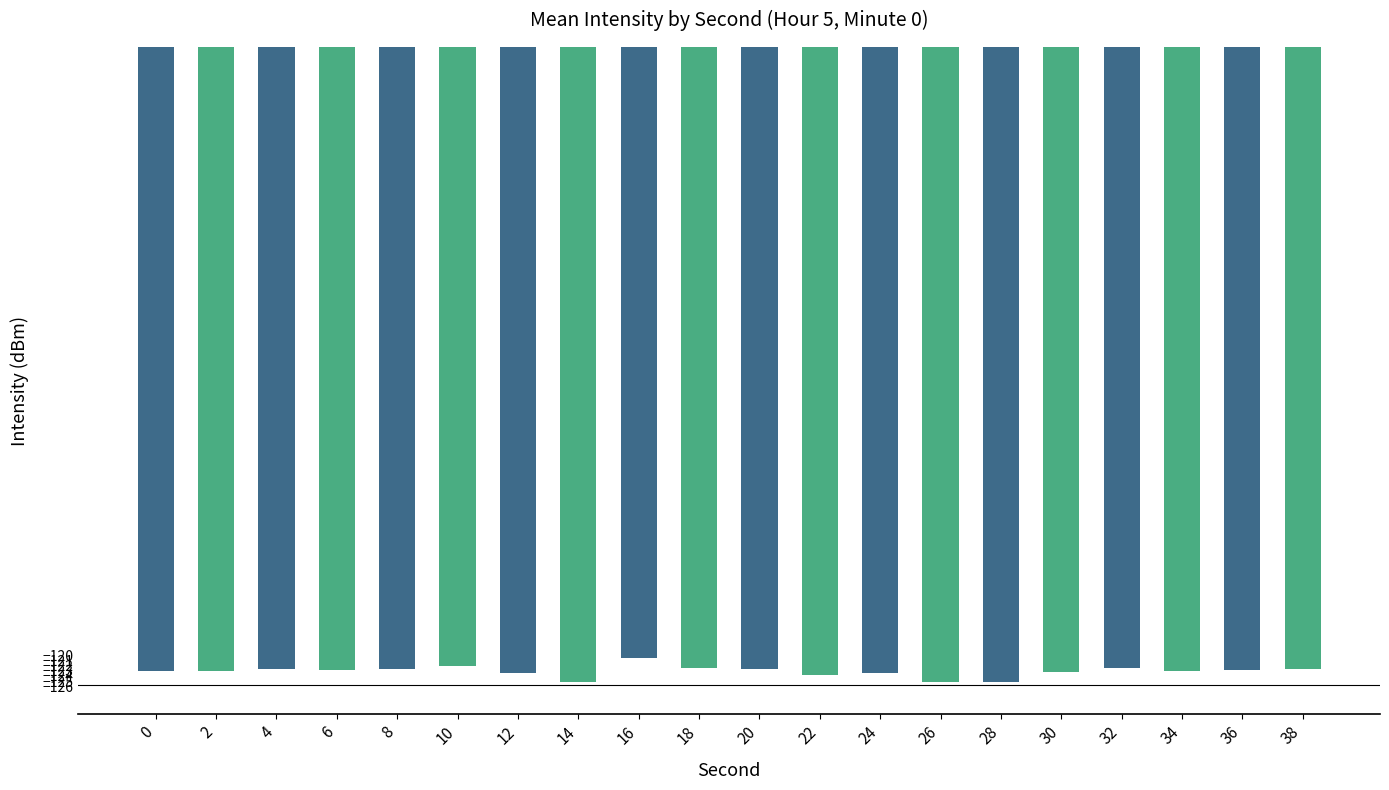

The chart shows a value of -123.1 at 2. True or false?

True